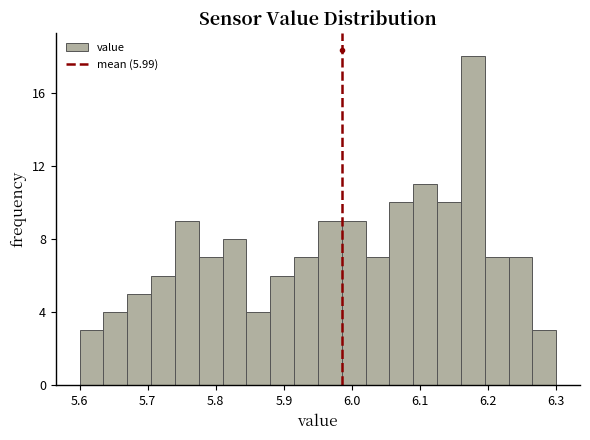

Read against the x-axis, roughly where is the centre of the tallest bar?

6.18